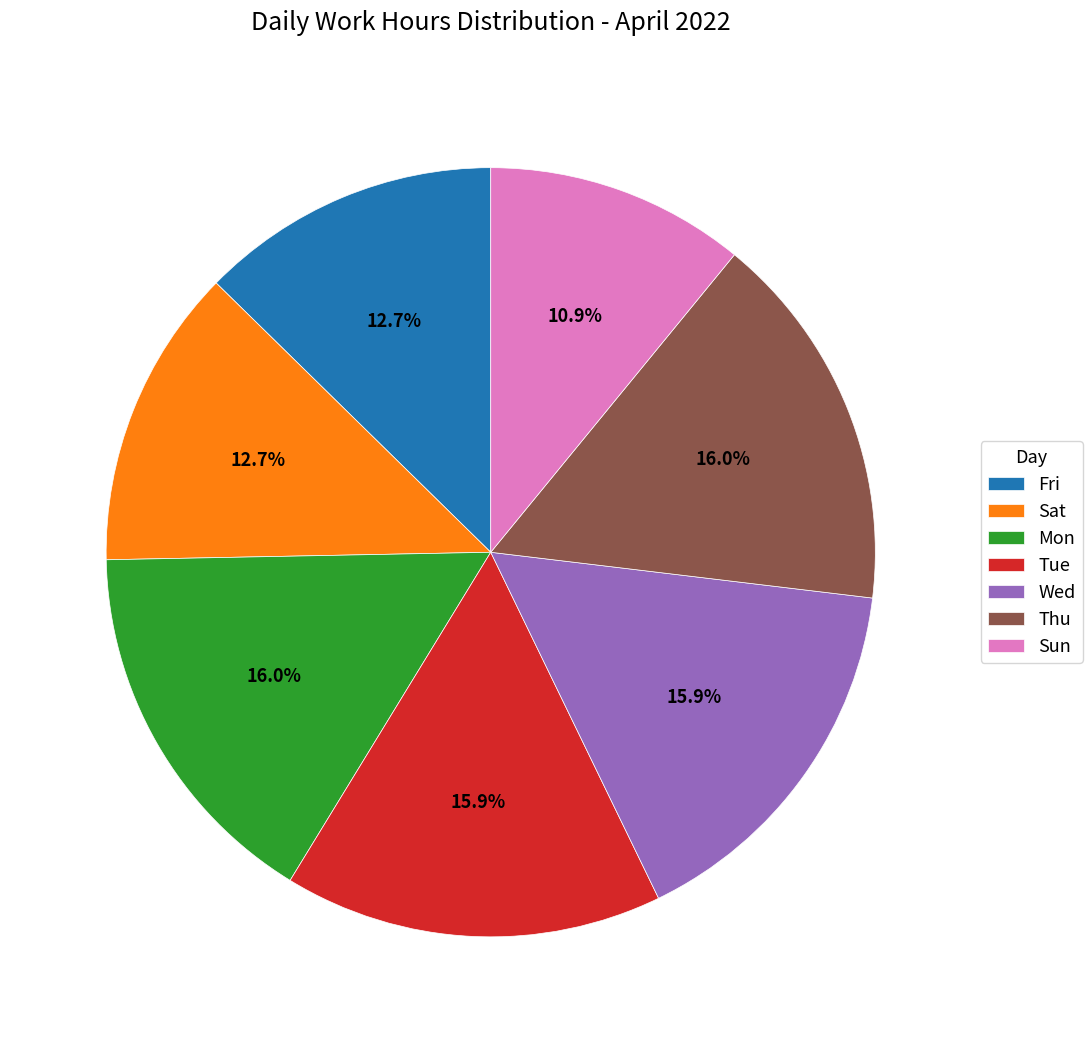

To the nearest percent, what is the combined percentage of Sun and Thu?

27%